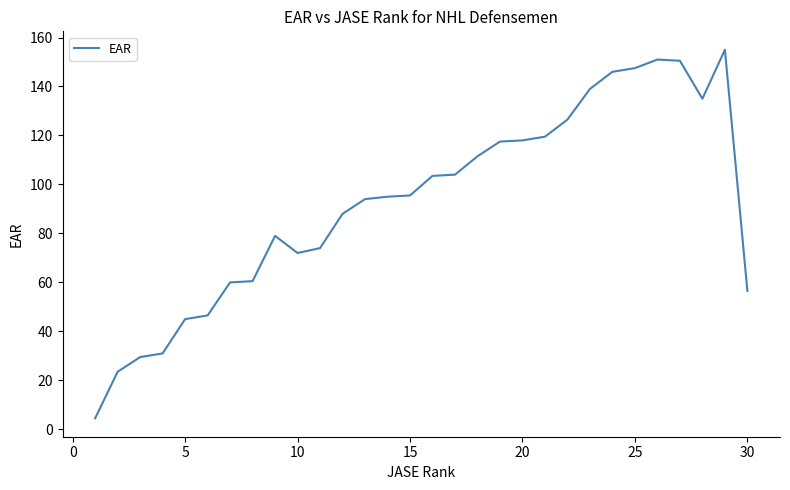

What is the difference between the maximum and minimum values?

150.5